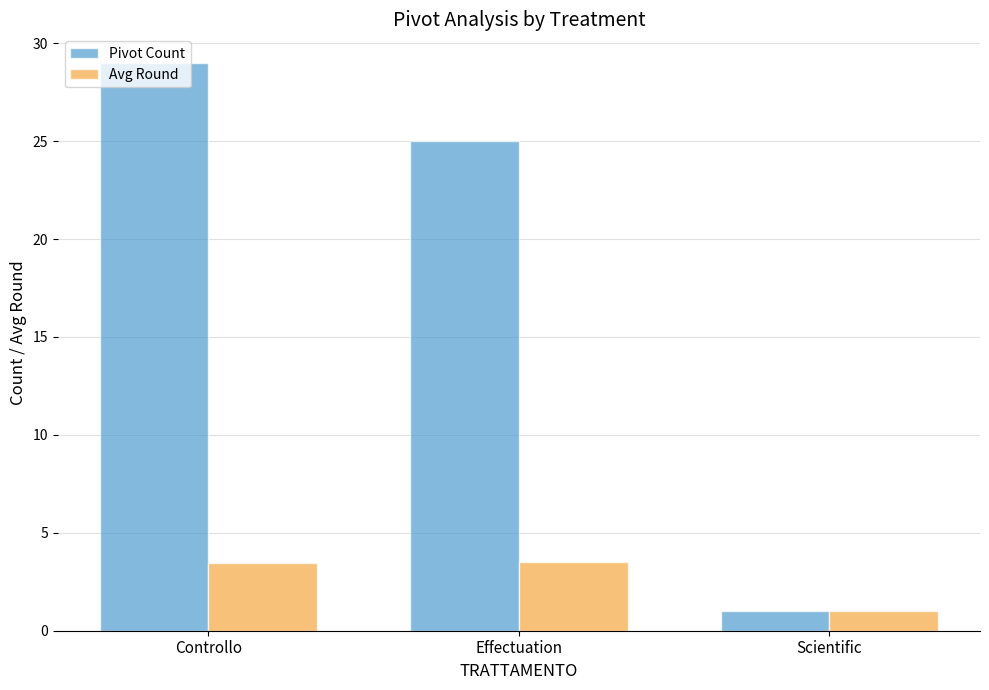

Reading left to right, what are all the values shown in this chart?

Pivot Count: 29.0	25.0	1.0
Avg Round: 3.5	3.5	1.0